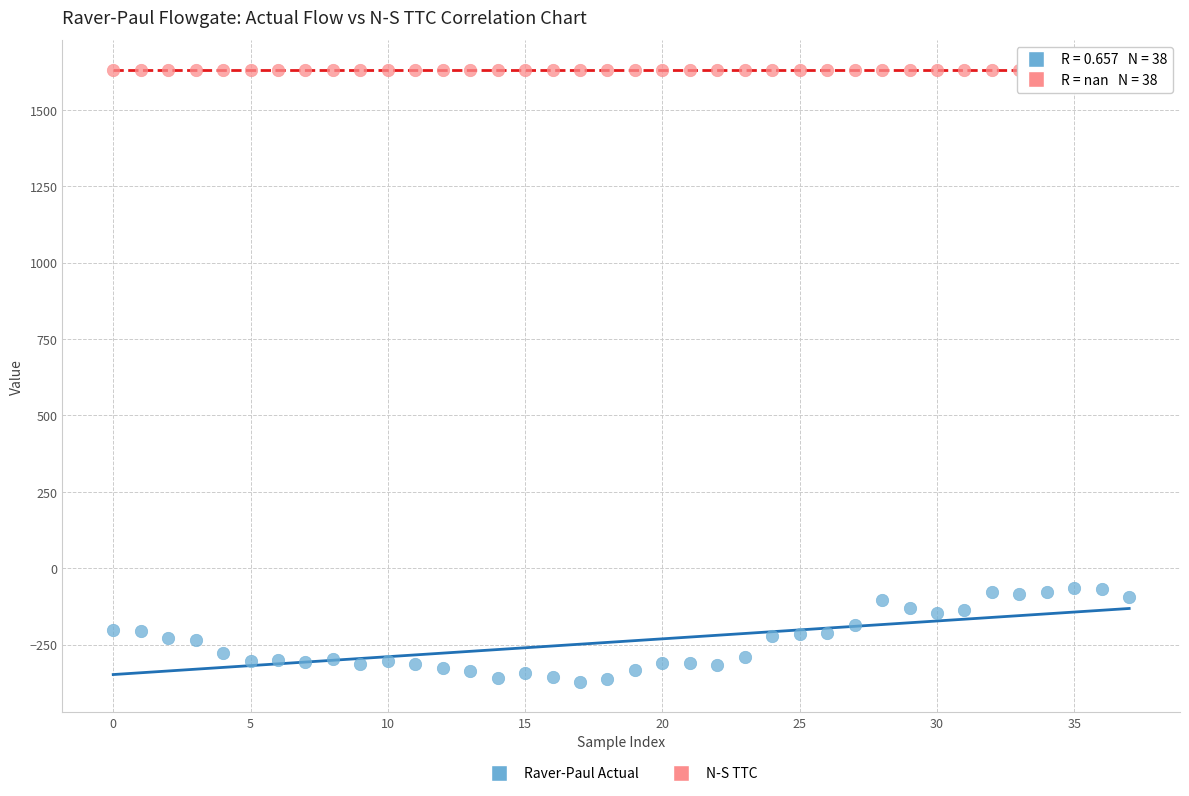

Which series reaches the minimum Y coordinate?

Raver-Paul Actual